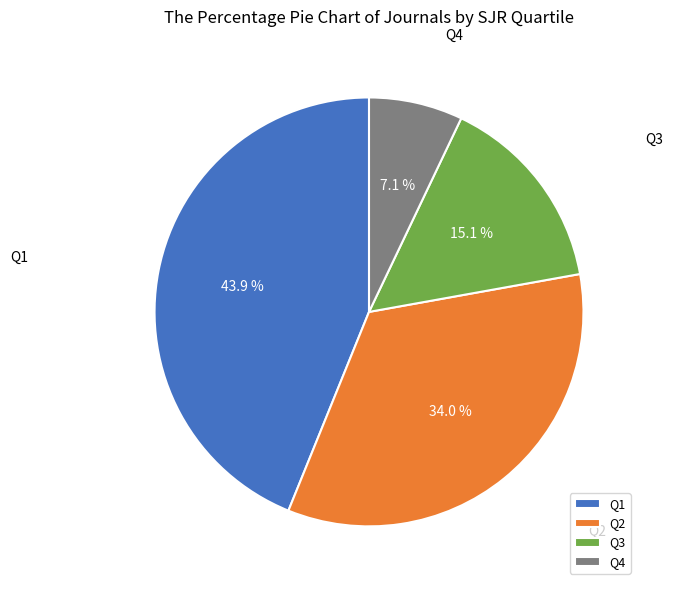

Between Q3 and Q2, which is larger?

Q2